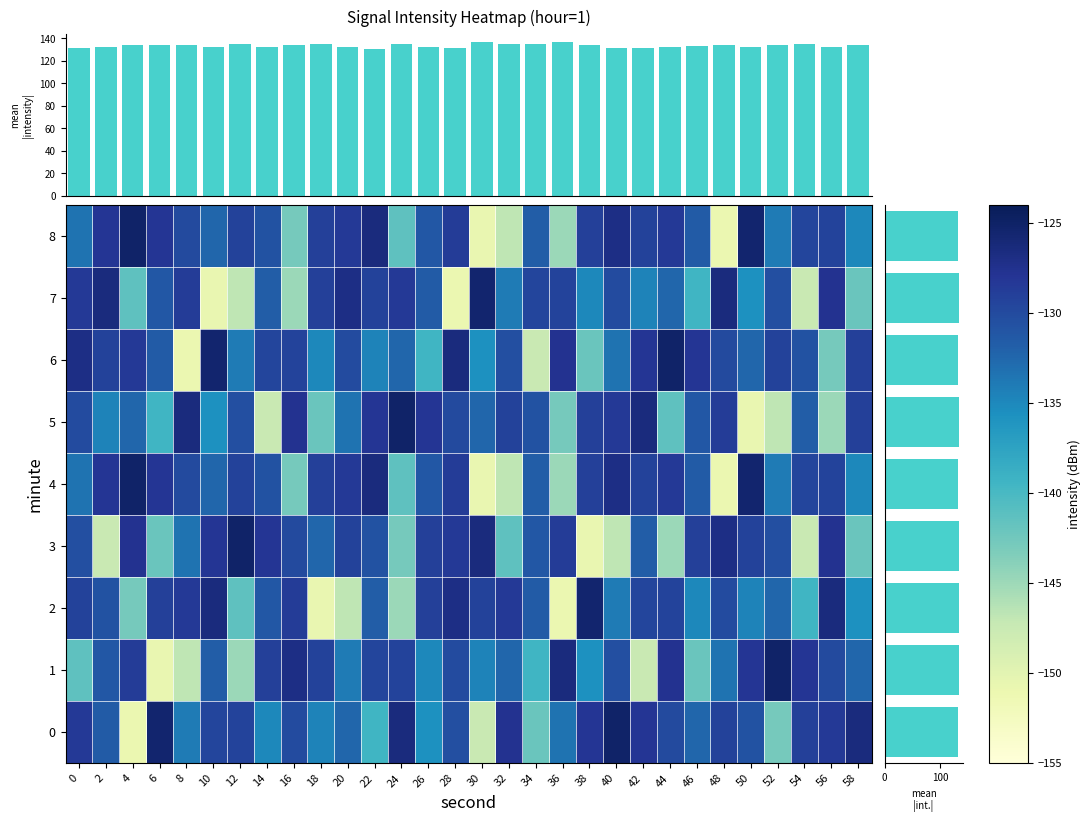

What is the approximate value of 2 at 16?

-128.7